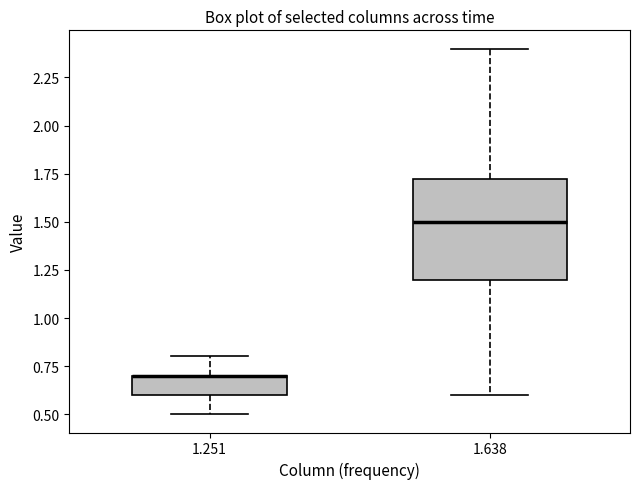

Where is the lower edge of the box at x = 1.251 on the y-axis? The values are not printed on the chart, so give them approximately, as read against the axis.

0.60